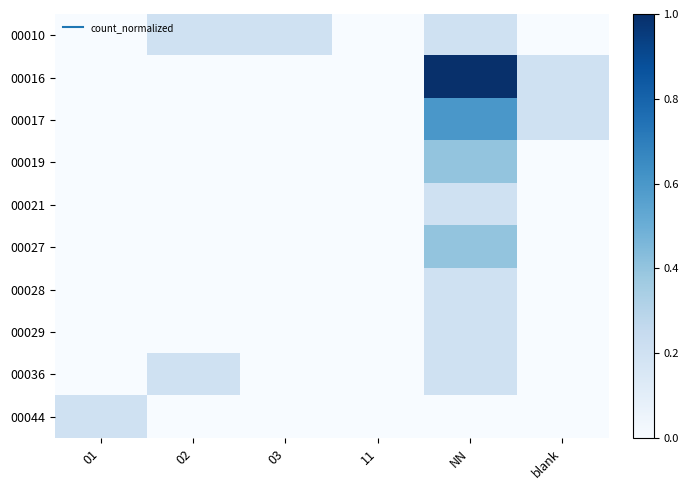

Reading right to left, what are all the values shown in this chart?

00010: blank=0.0	NN=0.2	11=0.0	03=0.2	02=0.2	01=0.0
00016: blank=0.2	NN=1.0	11=0.0	03=0.0	02=0.0	01=0.0
00017: blank=0.2	NN=0.6	11=0.0	03=0.0	02=0.0	01=0.0
00019: blank=0.0	NN=0.4	11=0.0	03=0.0	02=0.0	01=0.0
00021: blank=0.0	NN=0.2	11=0.0	03=0.0	02=0.0	01=0.0
00027: blank=0.0	NN=0.4	11=0.0	03=0.0	02=0.0	01=0.0
00028: blank=0.0	NN=0.2	11=0.0	03=0.0	02=0.0	01=0.0
00029: blank=0.0	NN=0.2	11=0.0	03=0.0	02=0.0	01=0.0
00036: blank=0.0	NN=0.2	11=0.0	03=0.0	02=0.2	01=0.0
00044: blank=0.0	NN=0.0	11=0.0	03=0.0	02=0.0	01=0.2